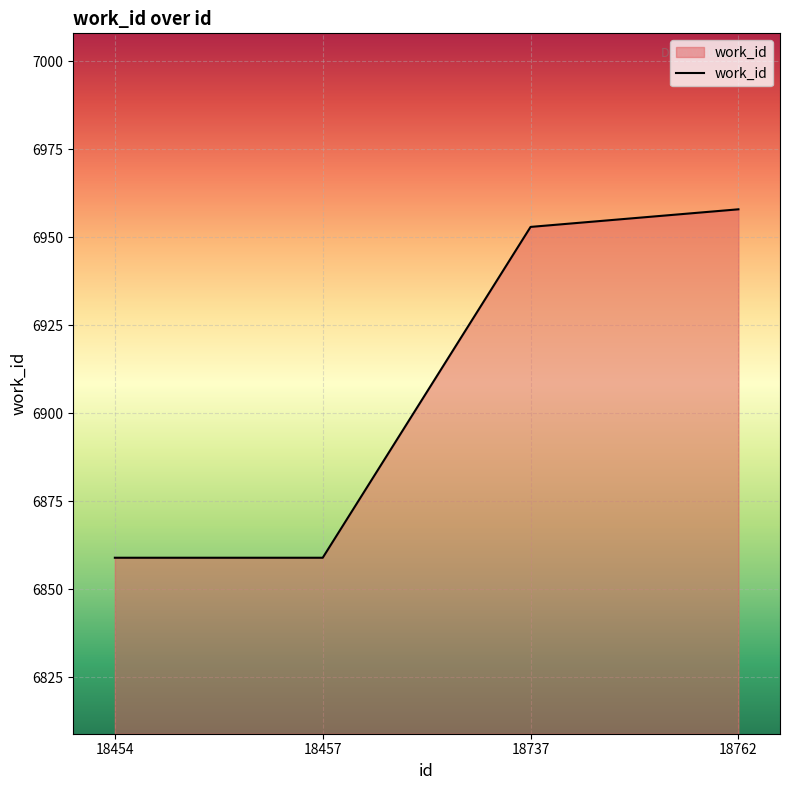

What is the sum of all values?

27629